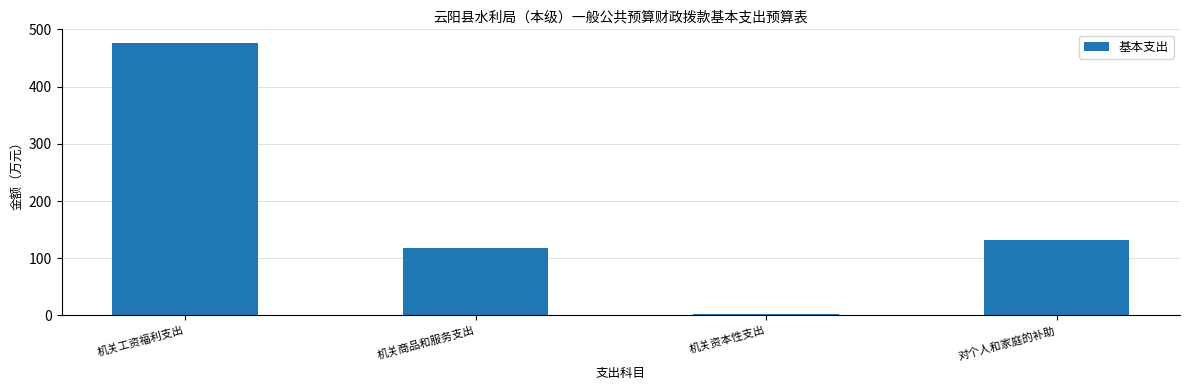

The value at 对个人和家庭的补助 is 225.7. True or false?

False